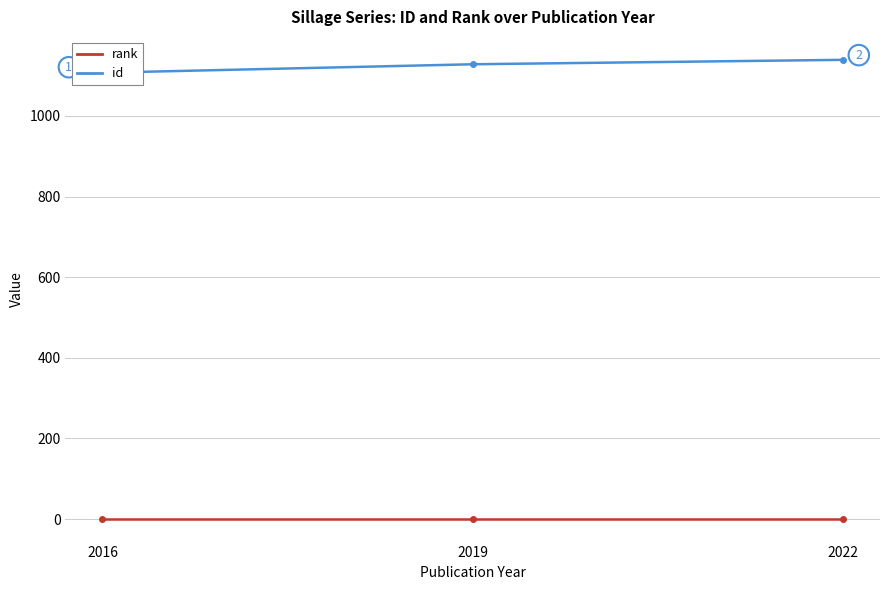

What is the value of the id point at the 2nd from the left?

1128